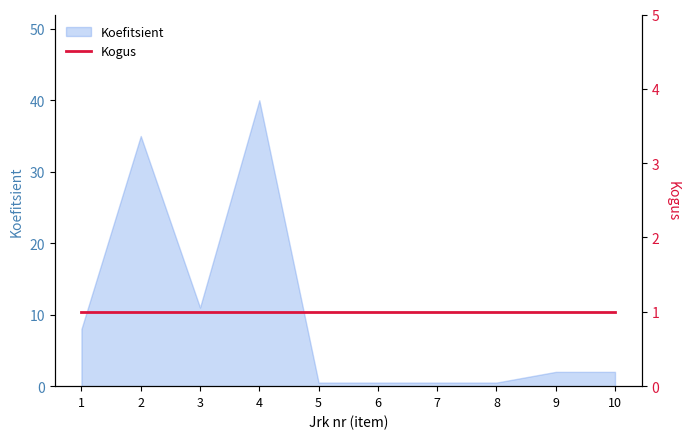

The chart shows a value of 0.5 at 8. True or false?

True